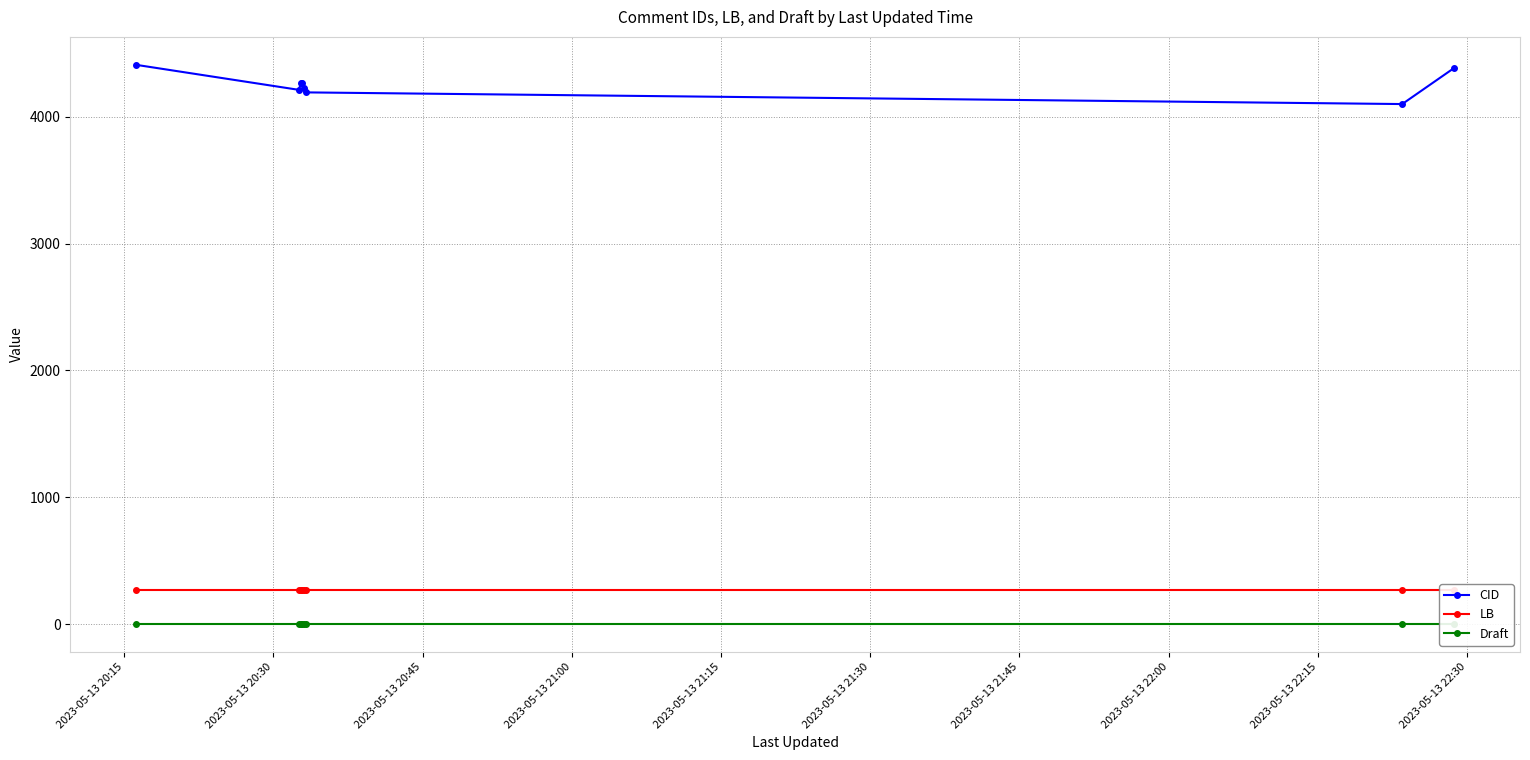

What is the sum of all LB values?

2184